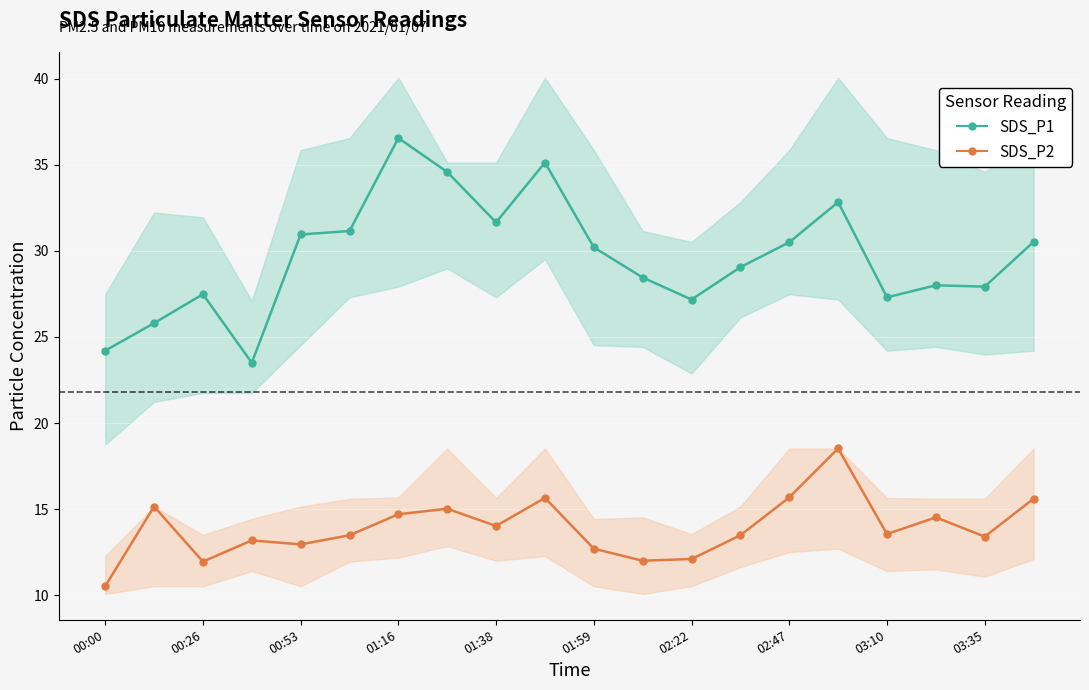

What is the difference between the second highest and second lowest values in the SDS_P2 series?

3.7